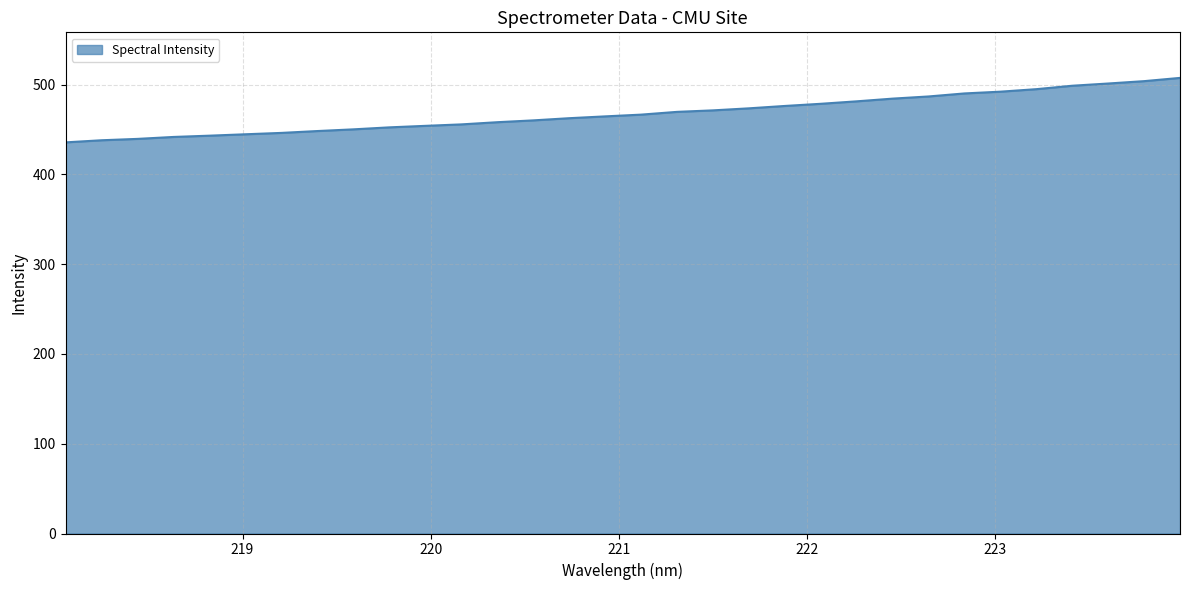

What is the difference between the maximum and minimum values?

71.8